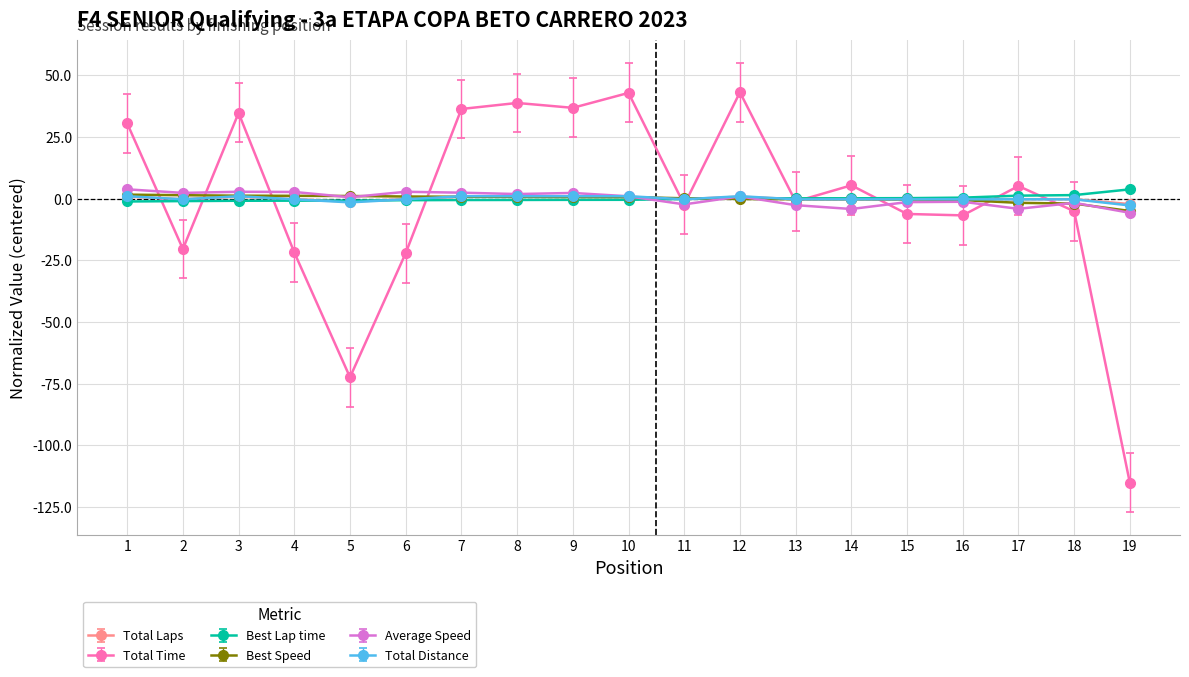

What is the sum of all Total Laps values?

0.0